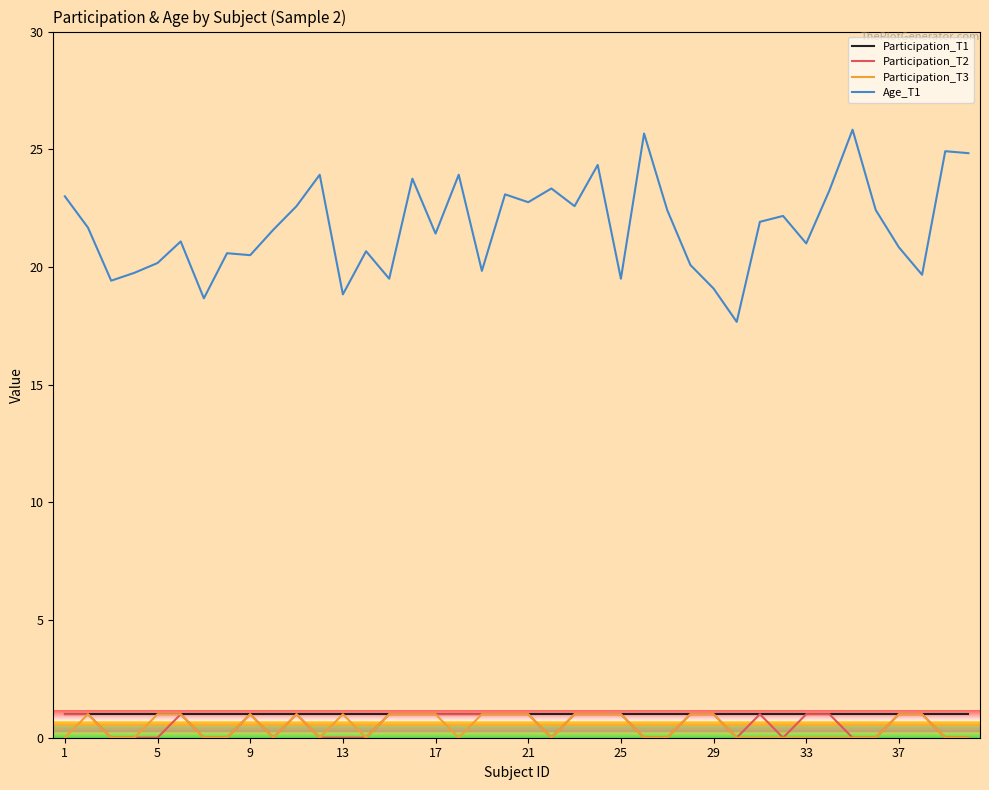

What is the greatest value displayed?

25.8